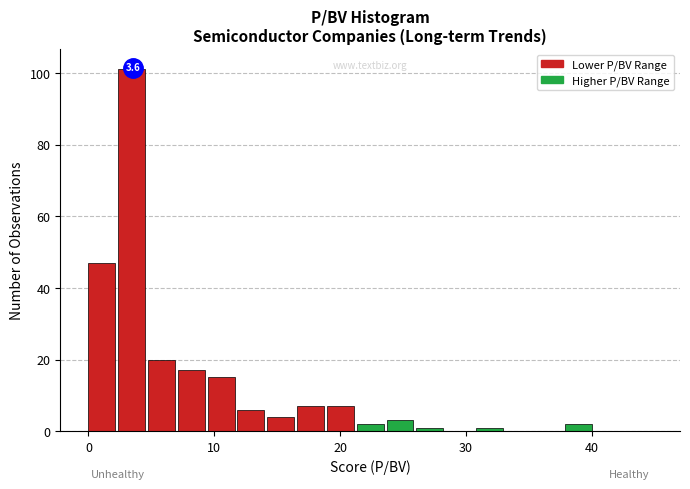

Around what value on the x-axis is the tallest bar? Give the approximate position of its centre, as read against the axis.

3